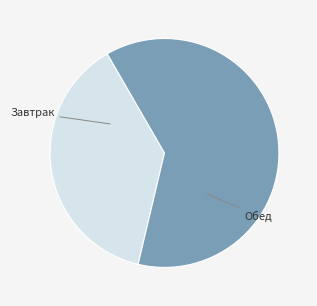

Between Обед and Завтрак, which is larger?

Обед